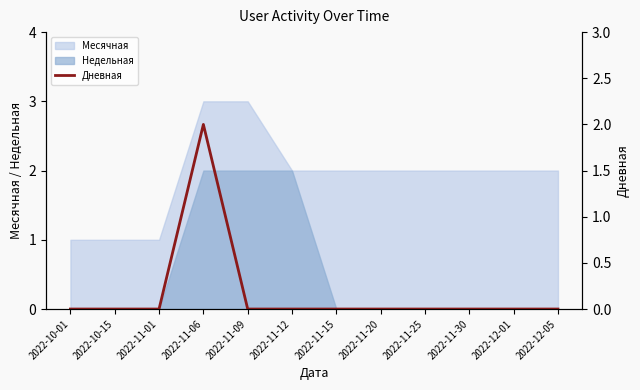

The Недельная series shows -1 at 2022-11-25. True or false?

False